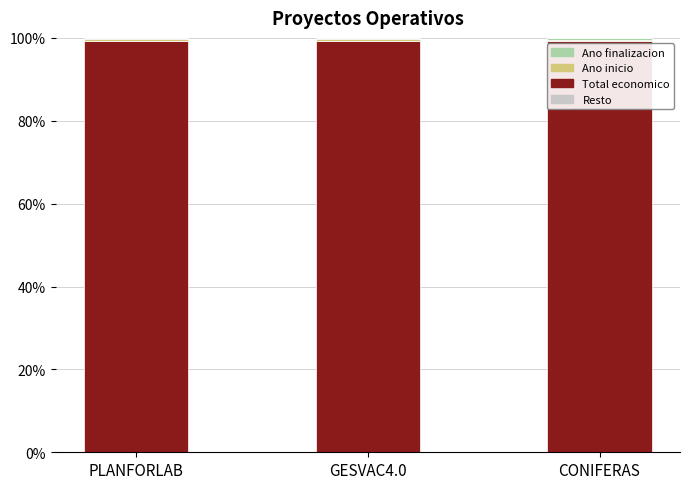

Are the bars horizontal?

No